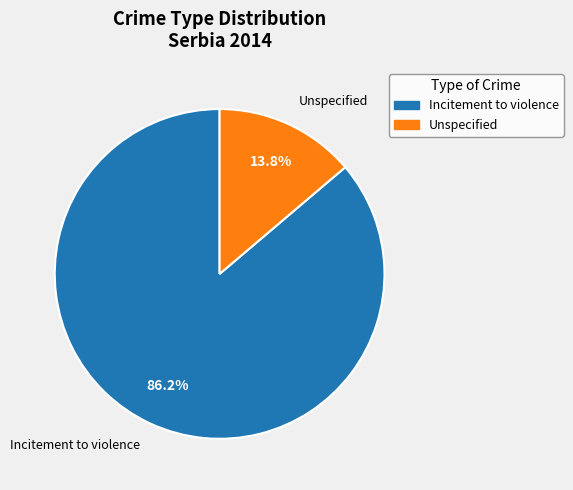

Approximately how many times larger is the value at Incitement to violence compared to Unspecified?

6.2